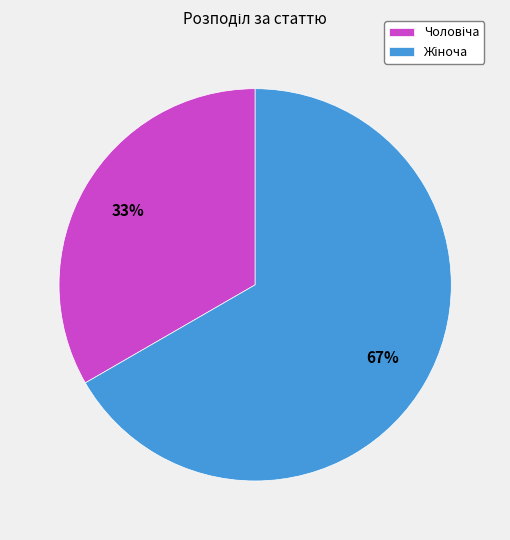

Does any single category account for the majority?

Yes